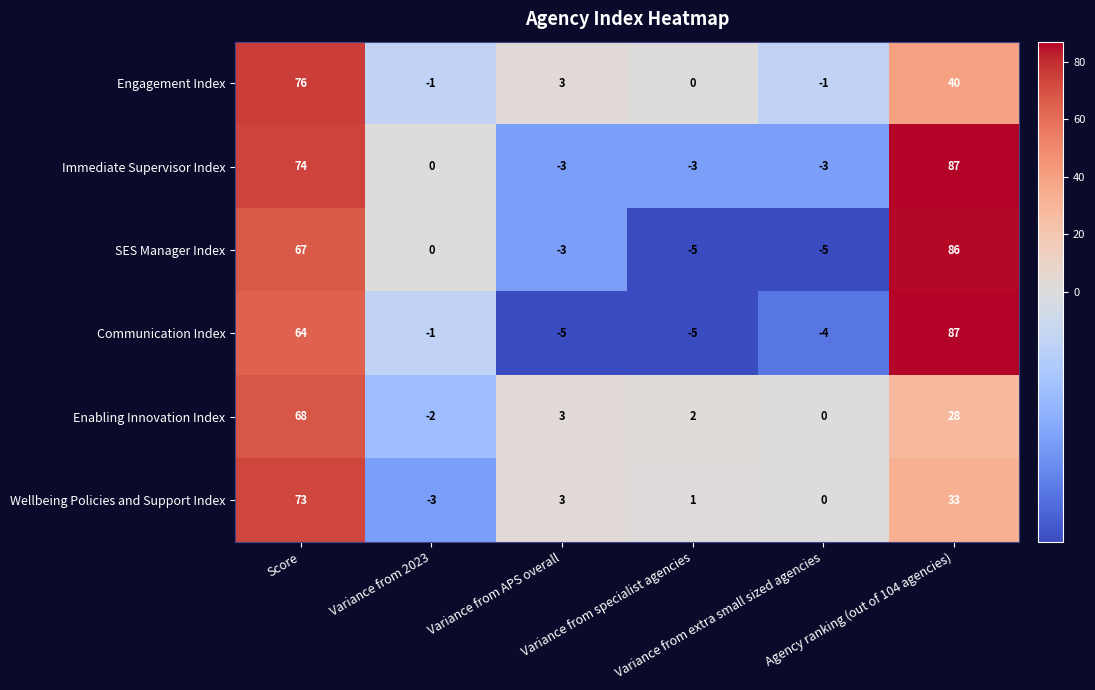

Which series has the largest range (max minus min)?

Communication Index